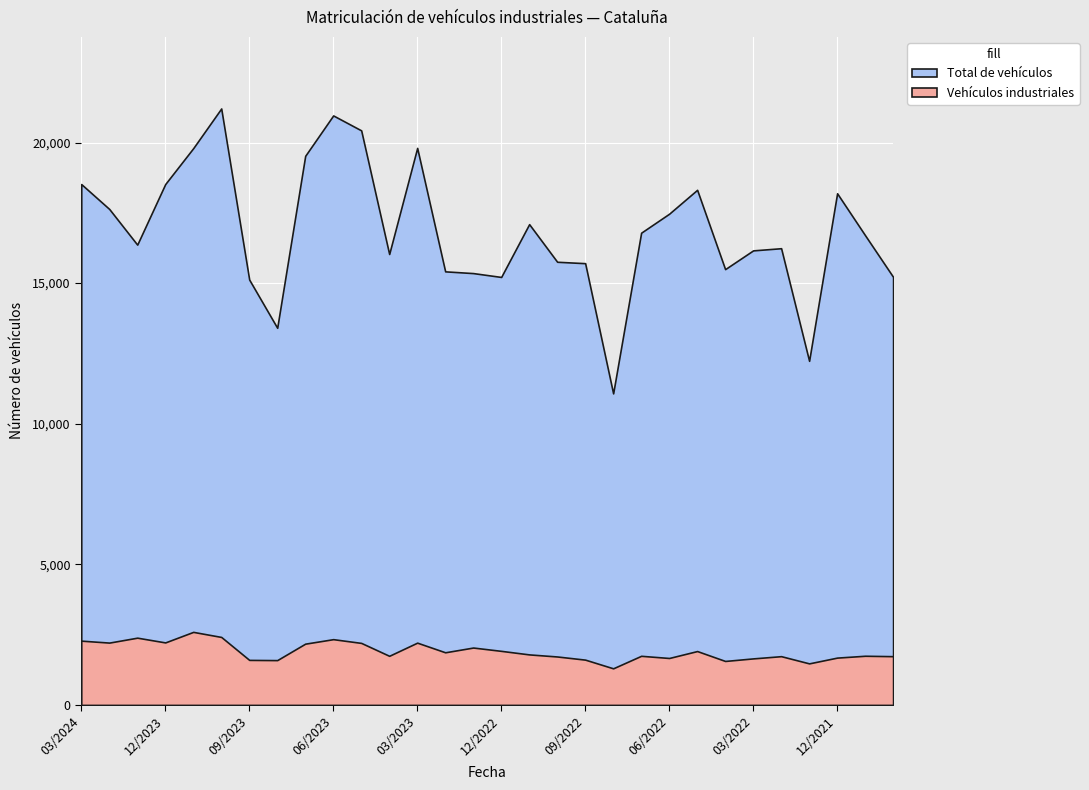

How many lines are shown in the chart?

2